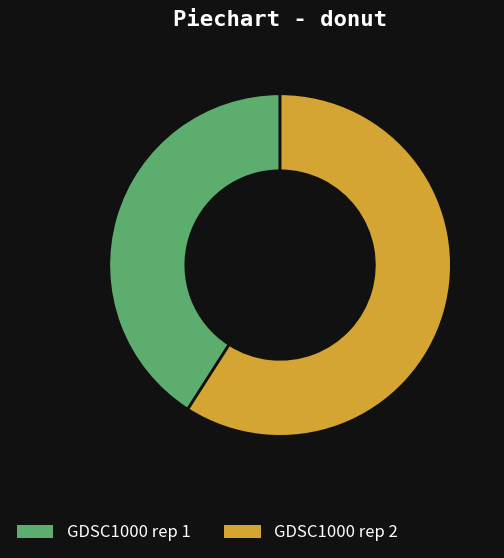

Rank the categories by value from lowest to highest.

GDSC1000 rep 1, GDSC1000 rep 2